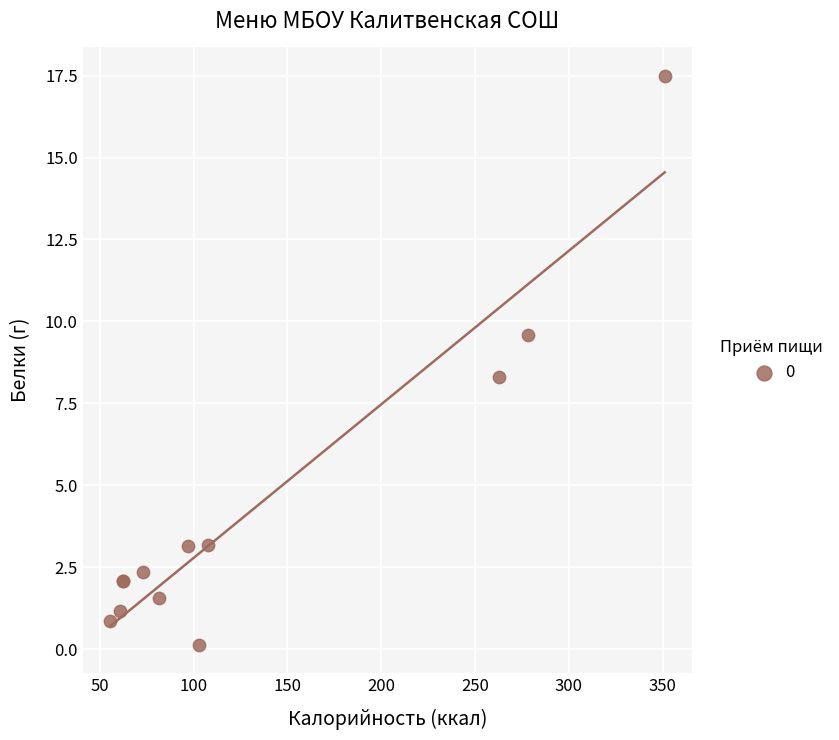

What Y value in the scatter plot is closest to 8?

8.3